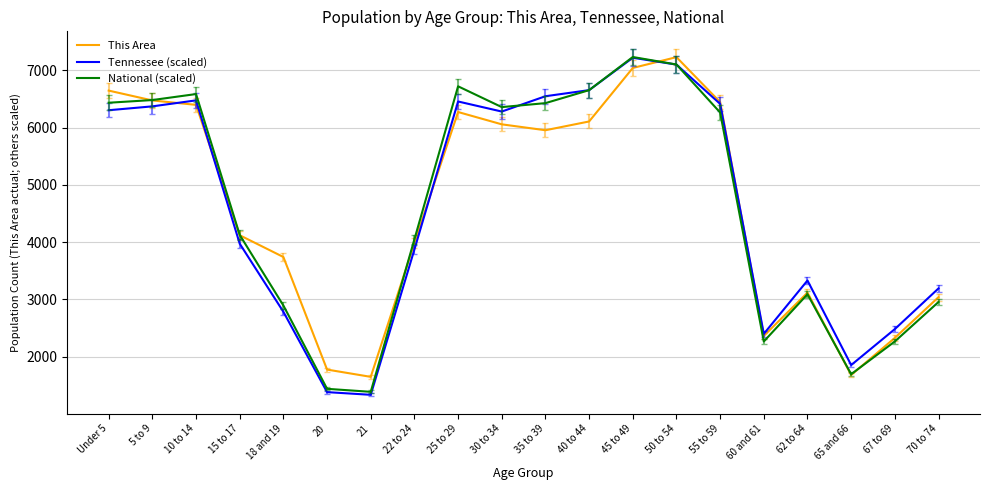

Is the value of Tennessee (scaled) at 21 greater than the value of National (scaled) at 10 to 14?

No